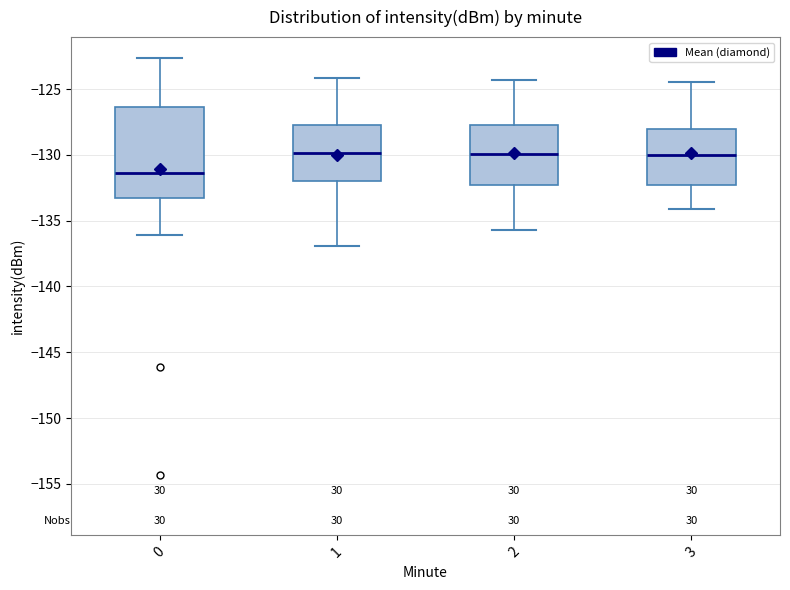

Where does the upper whisker of the box at x = 0 end on the y-axis? The values are not printed on the chart, so give them approximately, as read against the axis.

-122.5